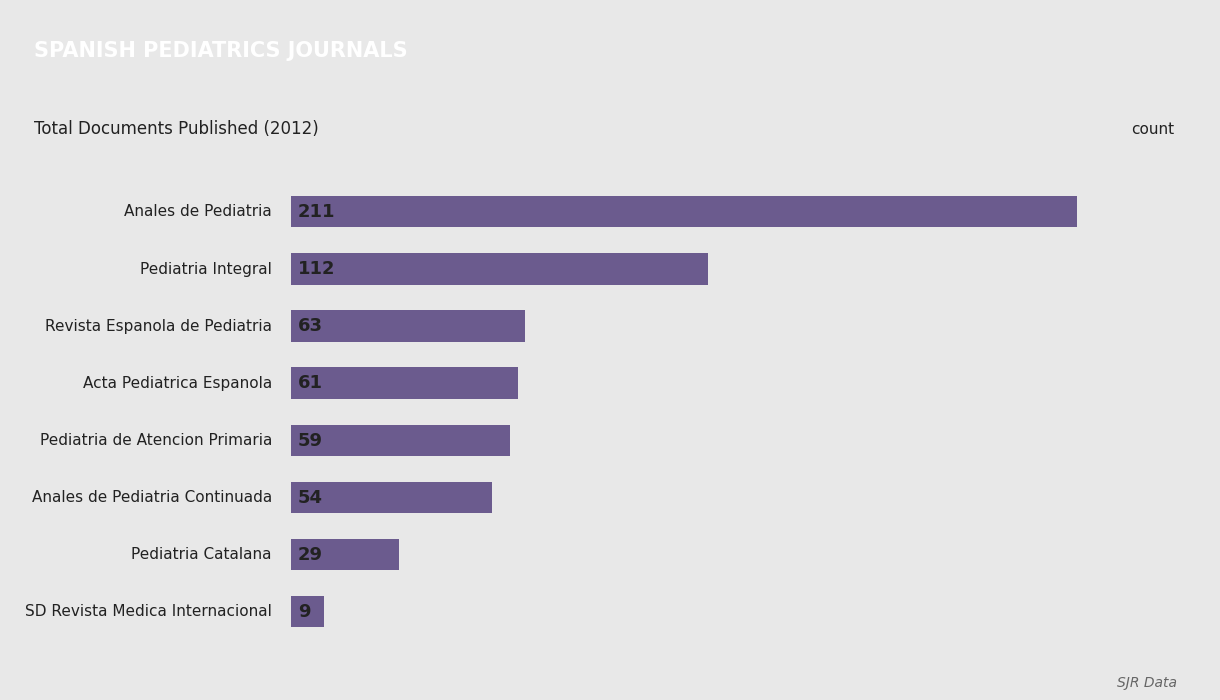

How many distinct data groups are displayed?

1